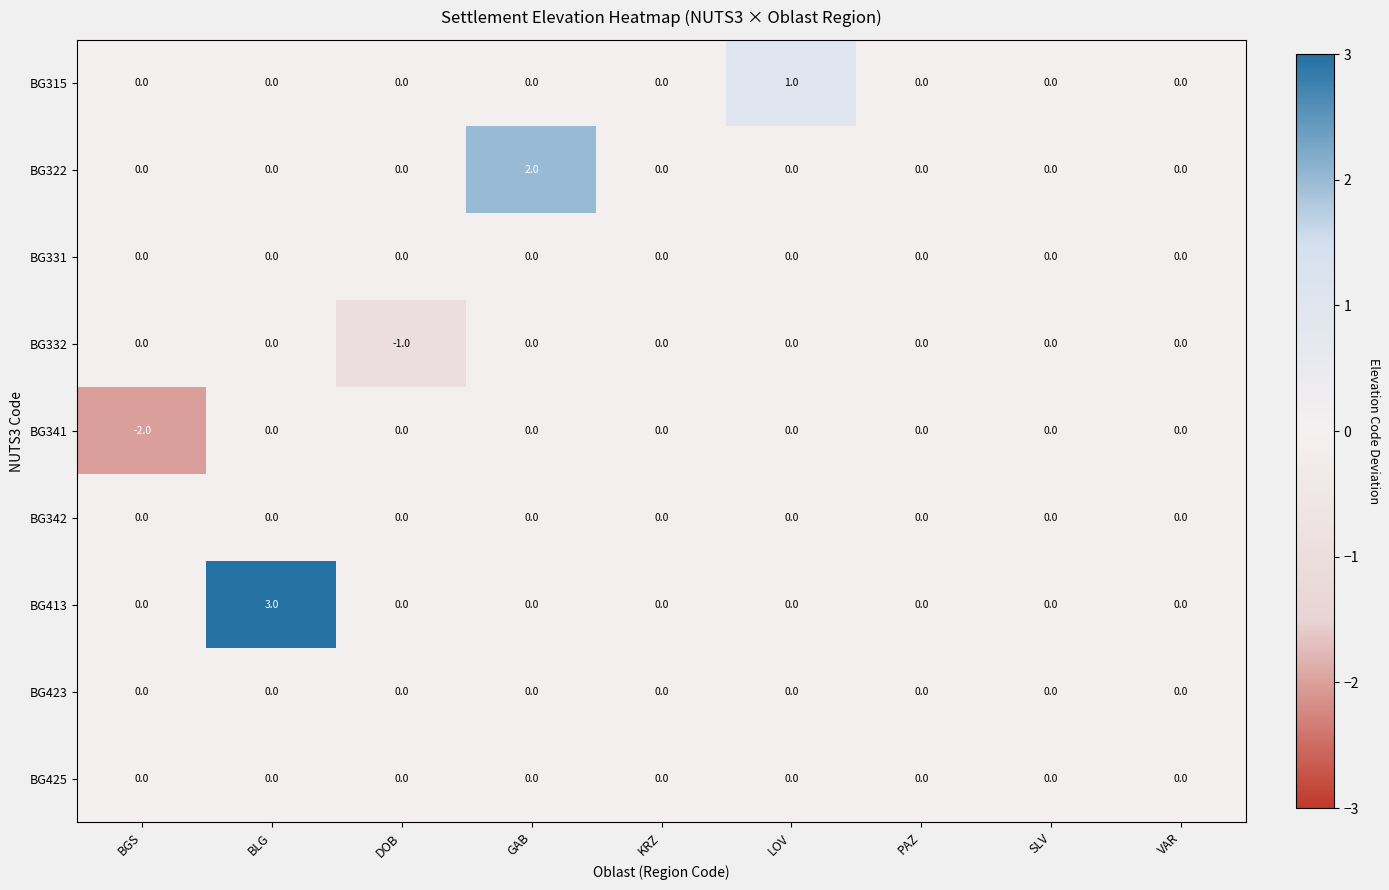

Which series has the largest range (max minus min)?

BG413